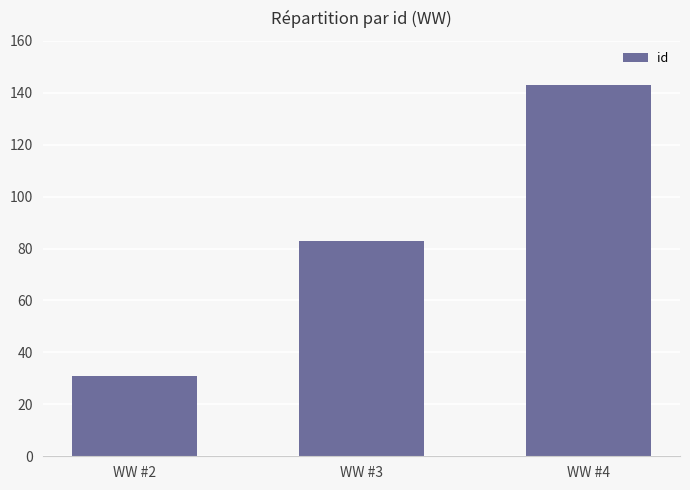

Which label corresponds to the smallest value in the chart?

WW #2